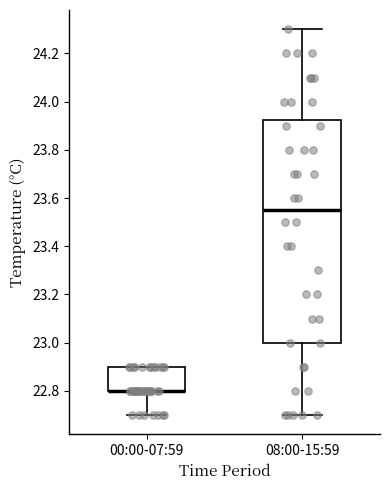

Where is the lower edge of the box for 00:00-07:59 on the y-axis? The values are not printed on the chart, so give them approximately, as read against the axis.

22.80